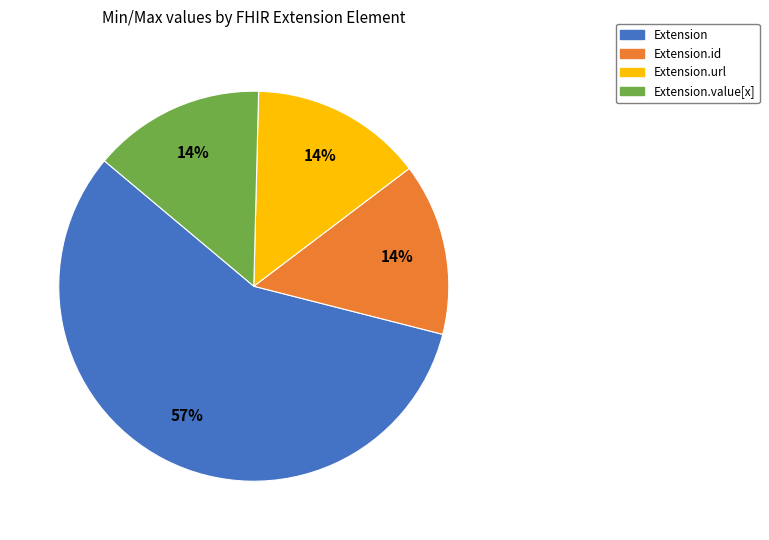

To the nearest percent, what is the difference between the largest and smallest slice percentages?

43%